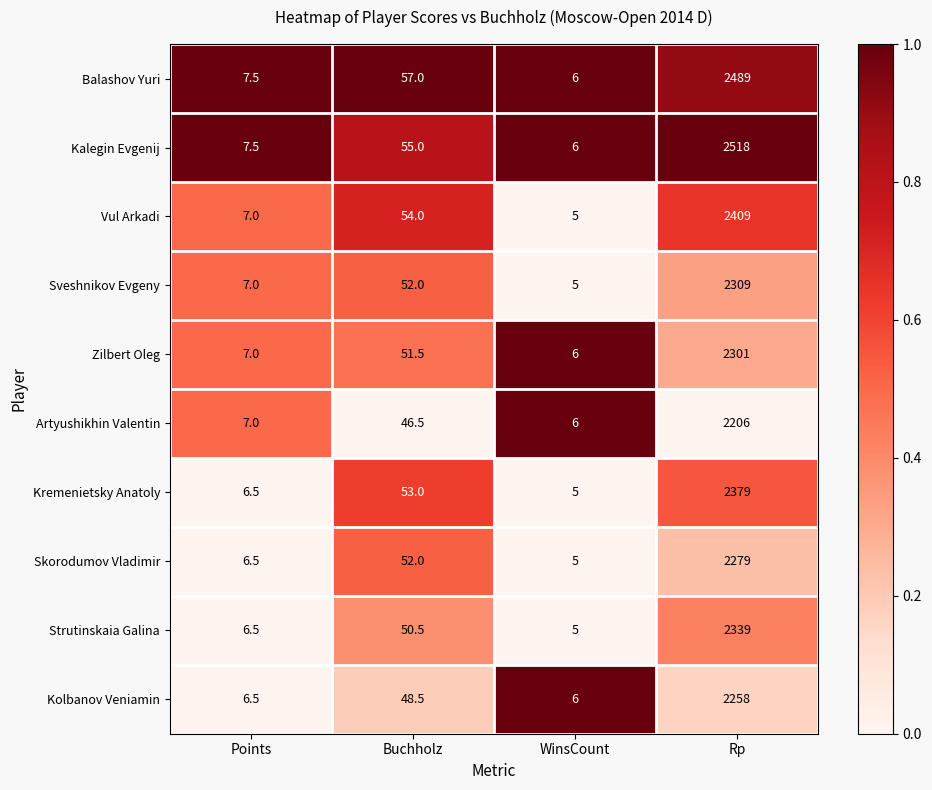

Is the value of Kolbanov Veniamin at Buchholz greater than the value of Kalegin Evgenij at Buchholz?

No